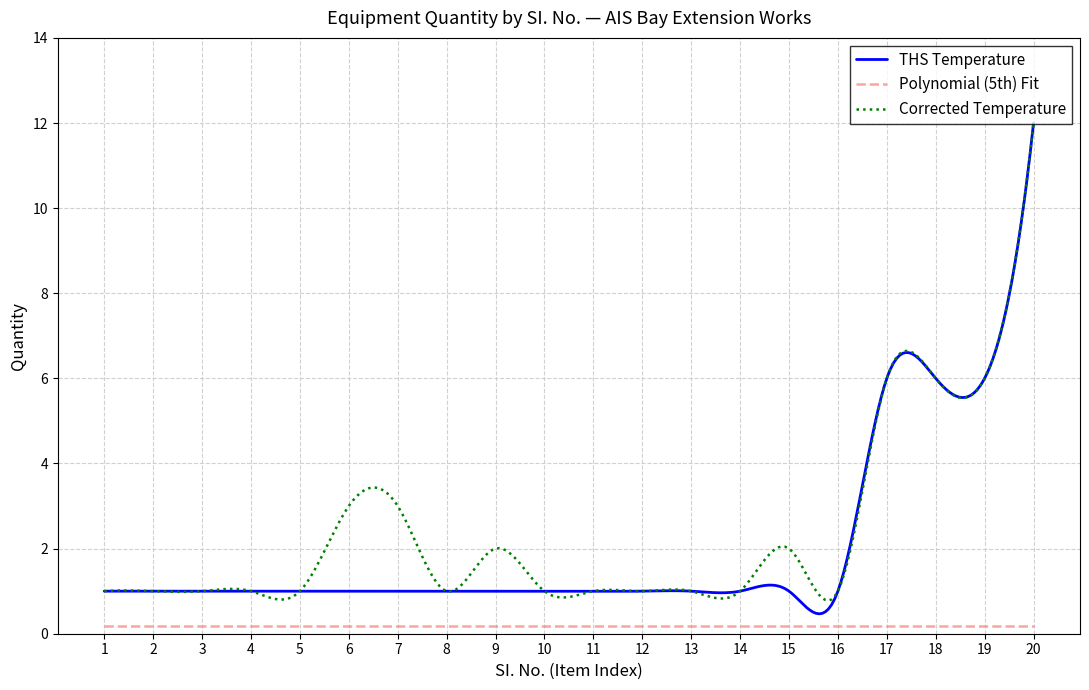

What is the greatest value displayed?

12.0